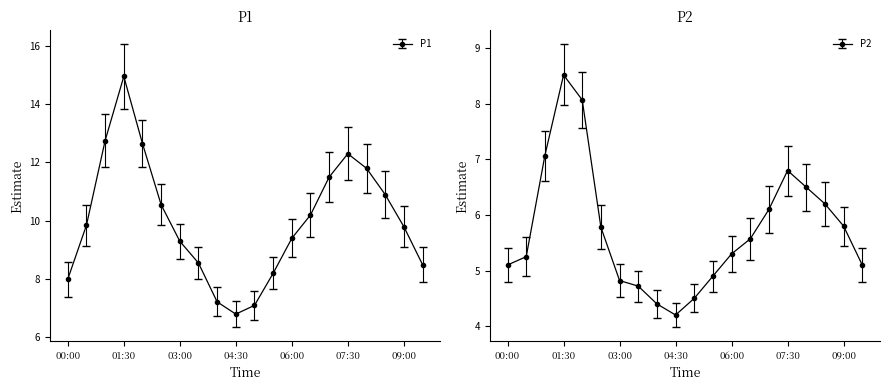

The value of P2 at 08:00 is 6.5. True or false?

True